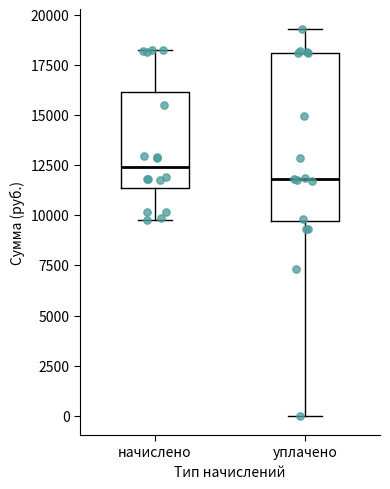

Reading left to right, transcribe this box plot: for each box, give where its median line is, the range the box spans, and where its two whiskers end, as read against the y-axis. The values are not printed on the chart, so give them approximately, as read against the axis.

начислено: median 12500, box 11500 to 16000, whiskers 10000 to 18000
уплачено: median 12000, box 9500 to 18000, whiskers 0 to 19500